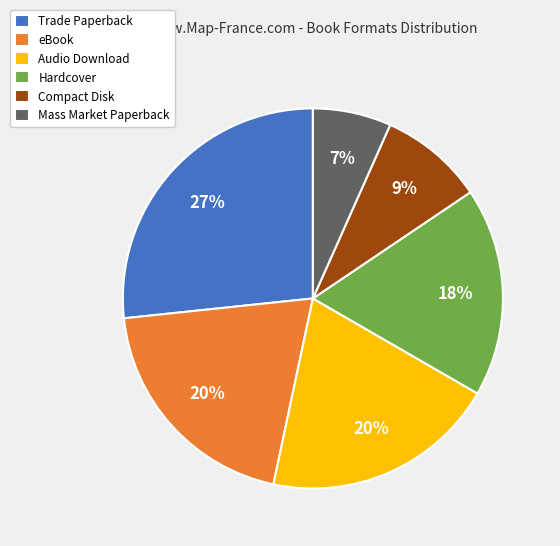

What is the smallest slice in the pie chart?

Mass Market Paperback